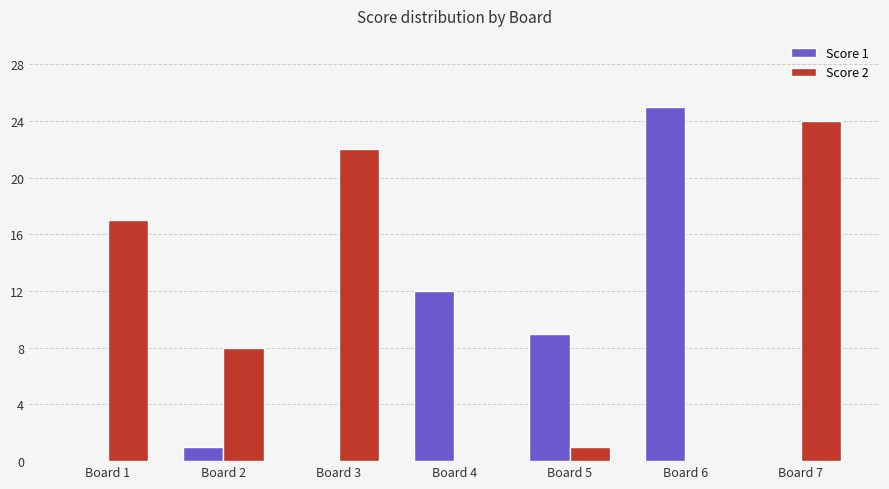

What is the sum of all Score 2 values?

72